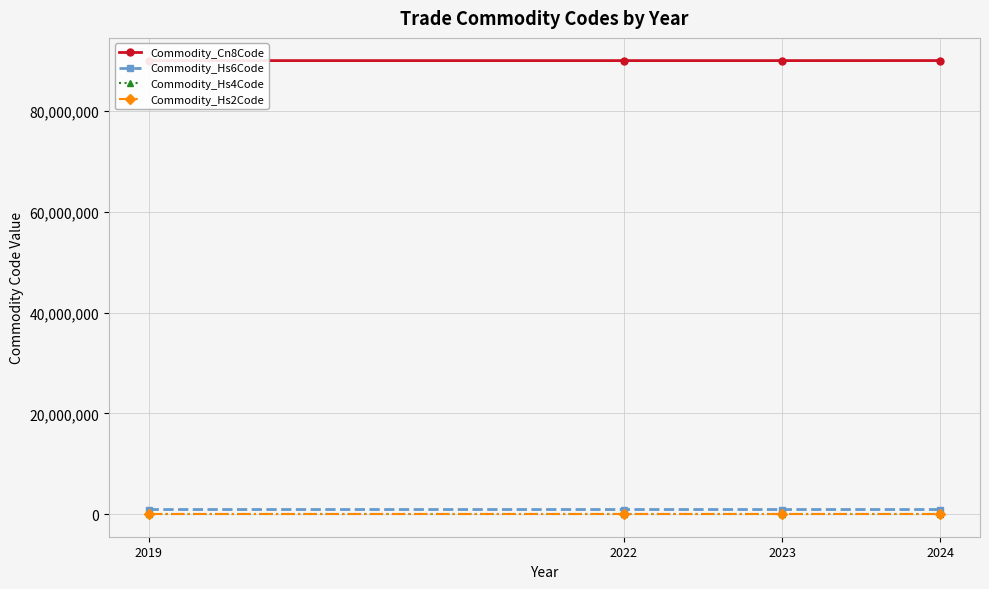

True or false: Commodity_Hs4Code and Commodity_Cn8Code intersect in this chart.

False